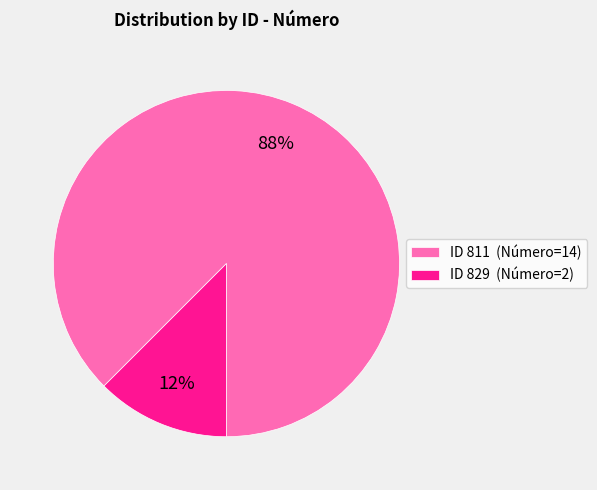

Is it true that ID 811 (Número=14) is 88% of the pie?

True